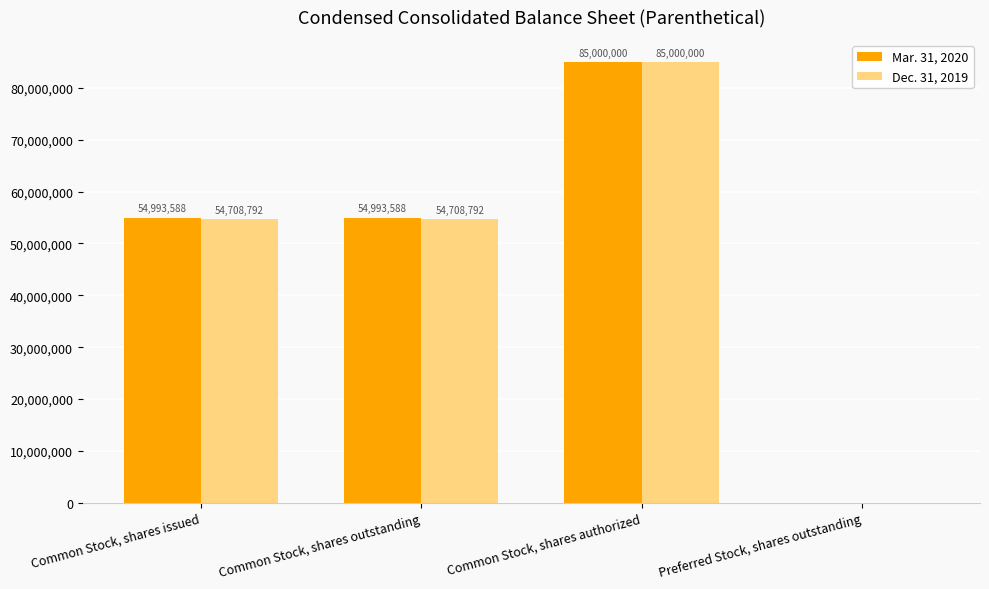

The Mar. 31, 2020 series shows 38088221 at Common Stock, shares issued. True or false?

False